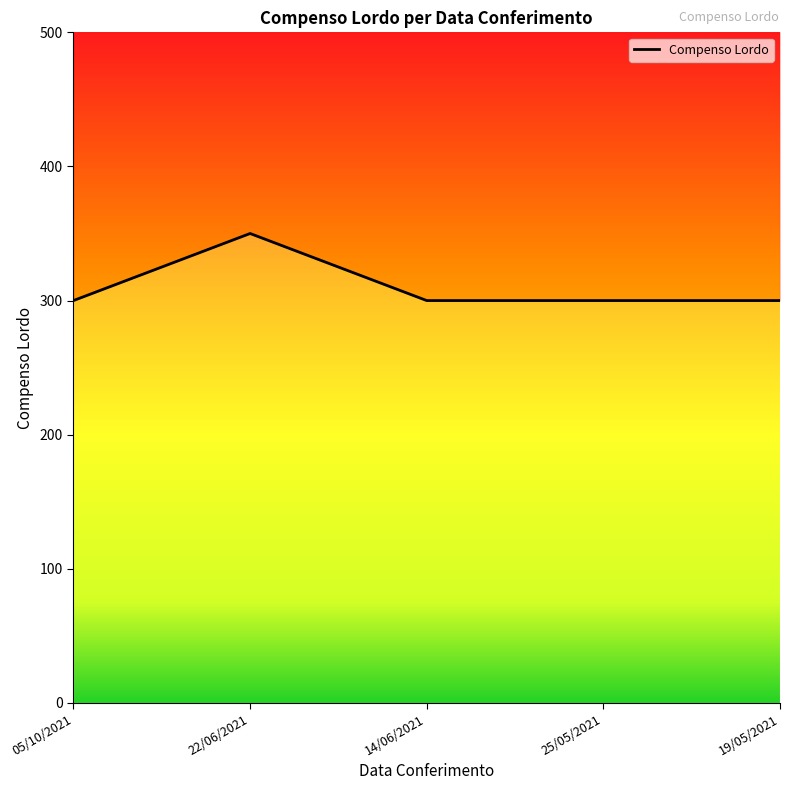

List the labels in order of value, smallest first.

05/10/2021, 14/06/2021, 25/05/2021, 19/05/2021, 22/06/2021